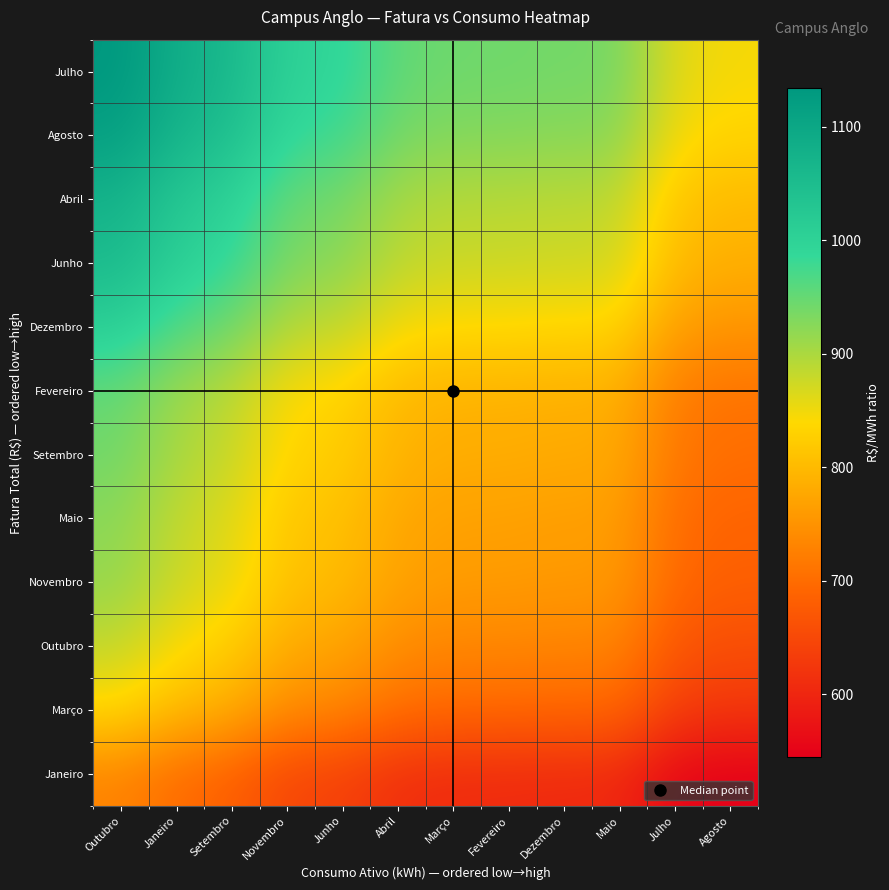

How many distinct data groups are displayed?

12